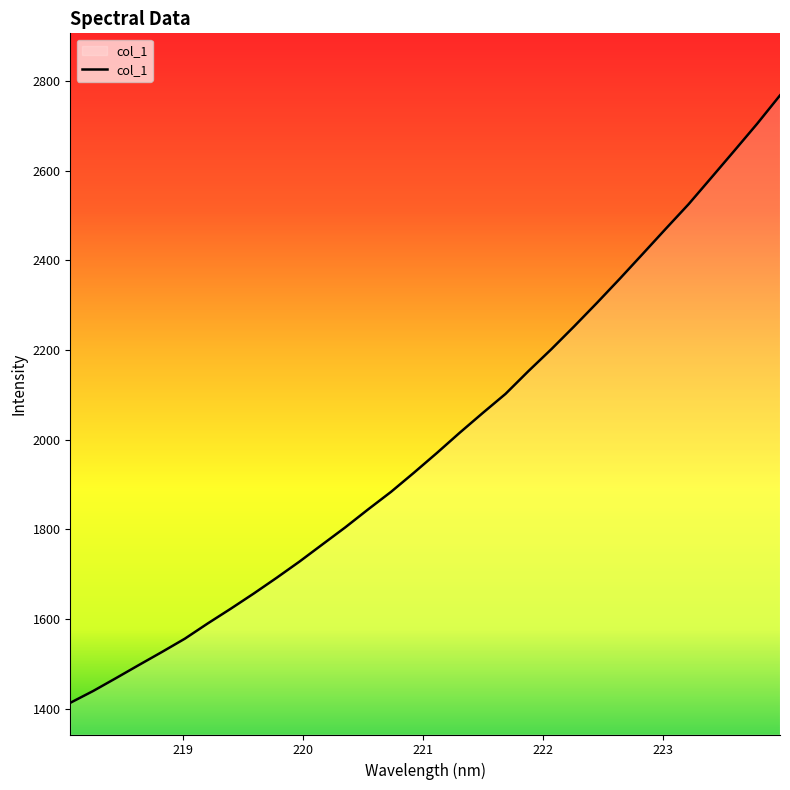

What is the difference between the maximum and minimum values?

1354.9